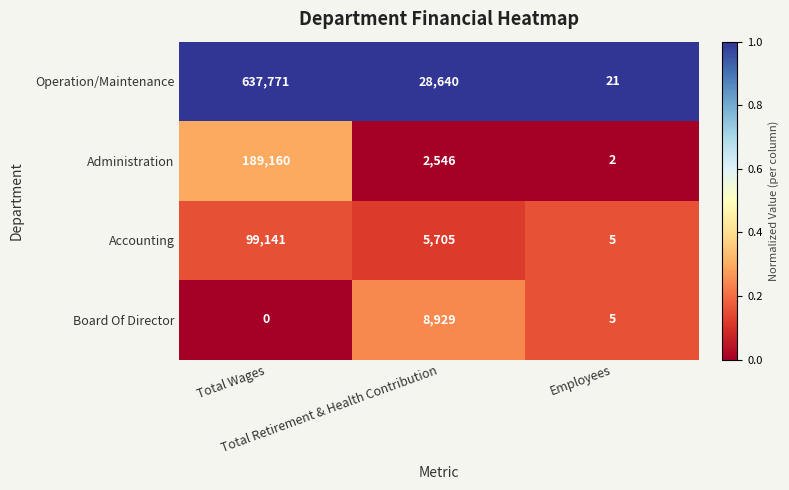

List the series in order of their peak value, lowest first.

Board Of Director, Accounting, Administration, Operation/Maintenance